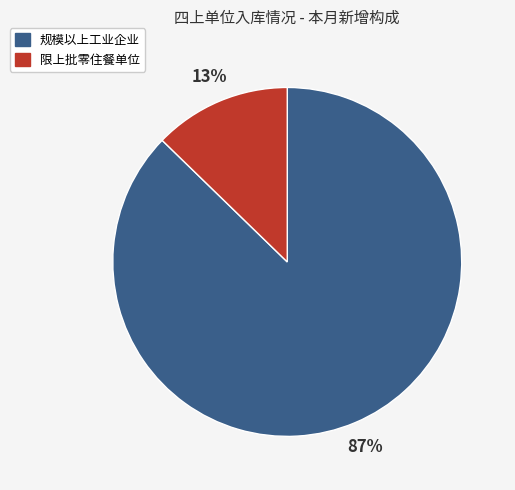

How many segments does this pie chart have?

2